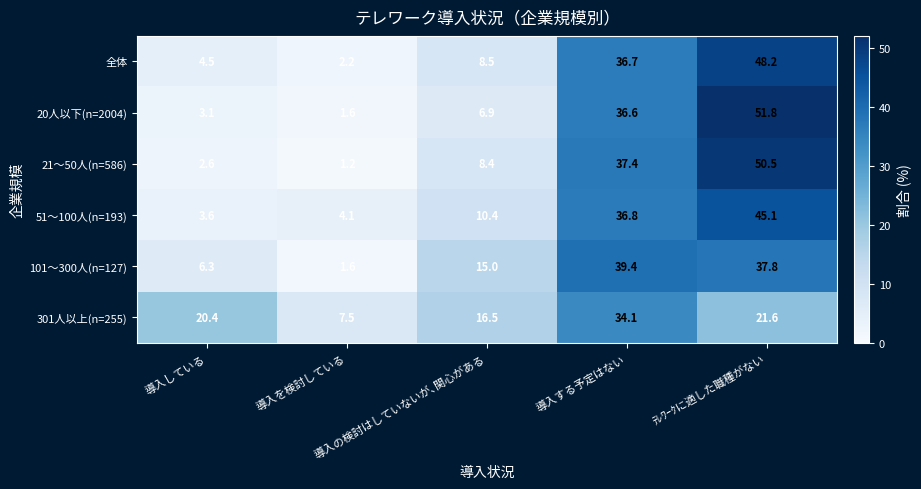

What is the difference between the maximum and minimum values in the 51～100人(n=193) series?

41.5